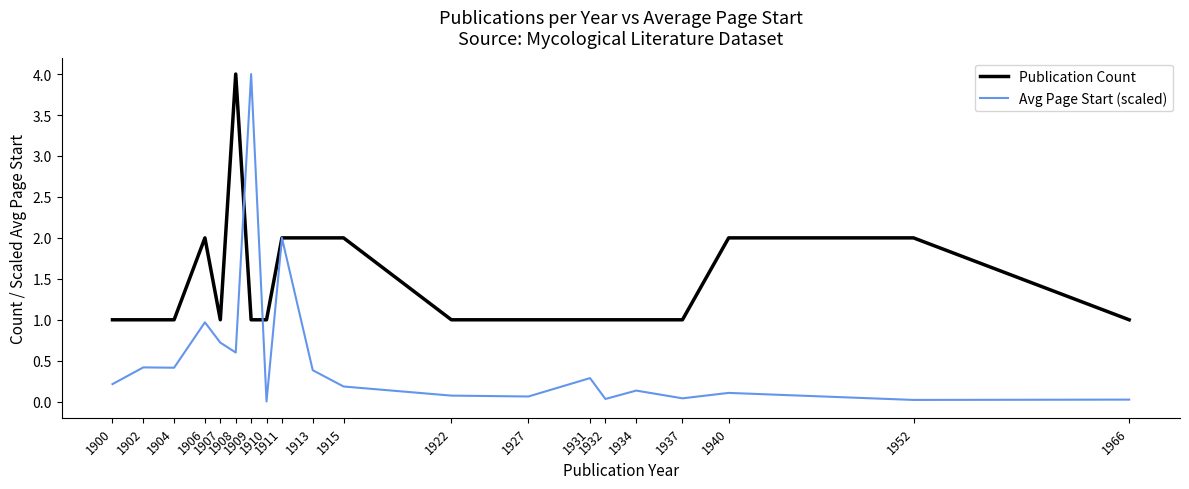

At how many categories does at least one series exceed 3?

2